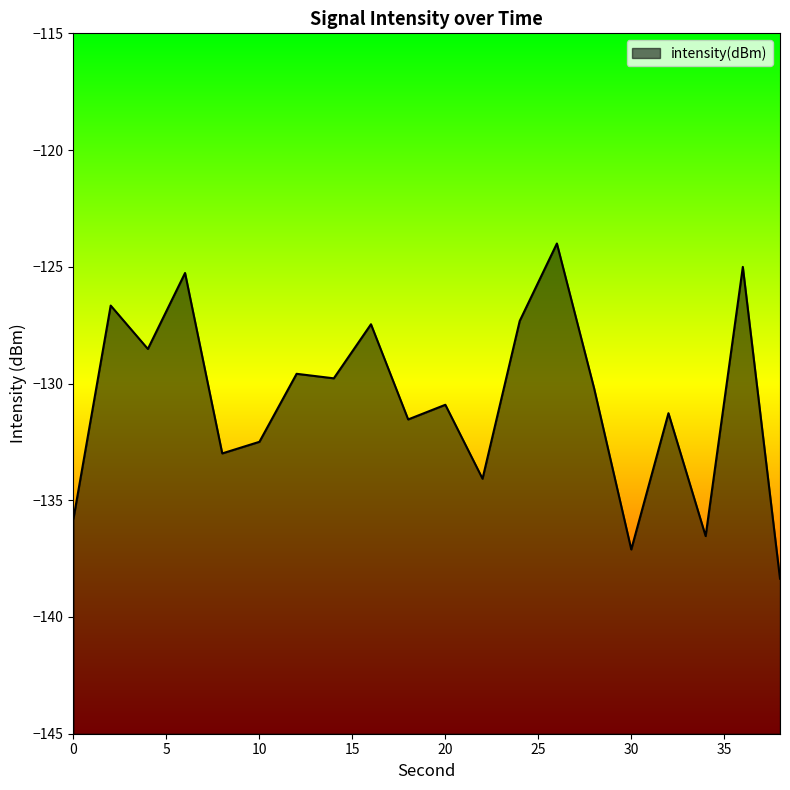

What is the maximum value shown in the chart?

-124.0